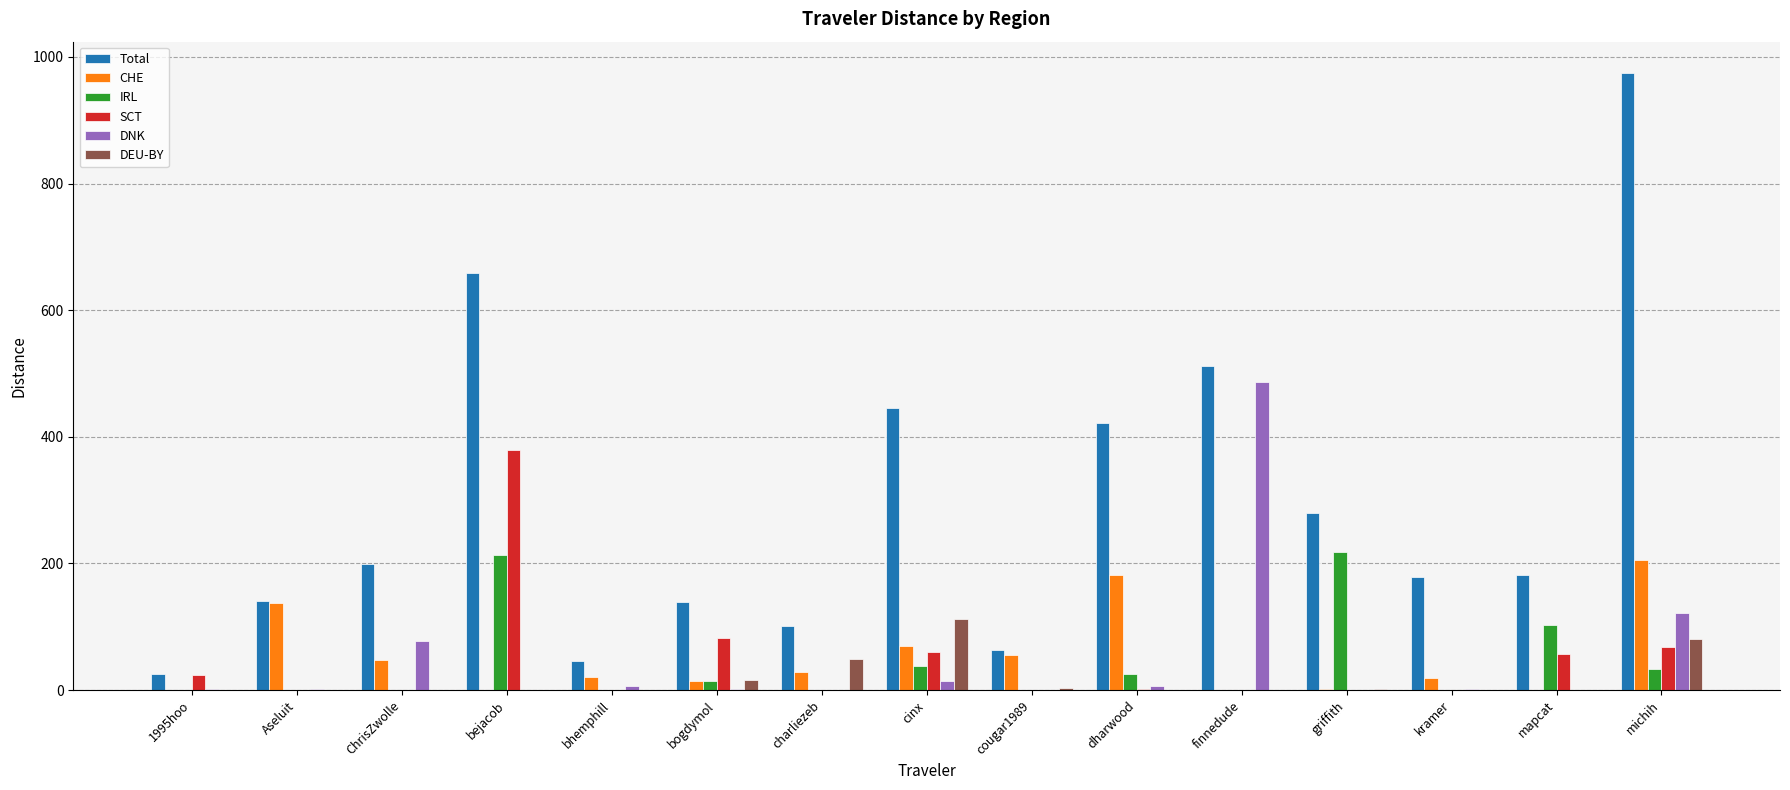

At which label does DEU-BY reach its peak?

cinx